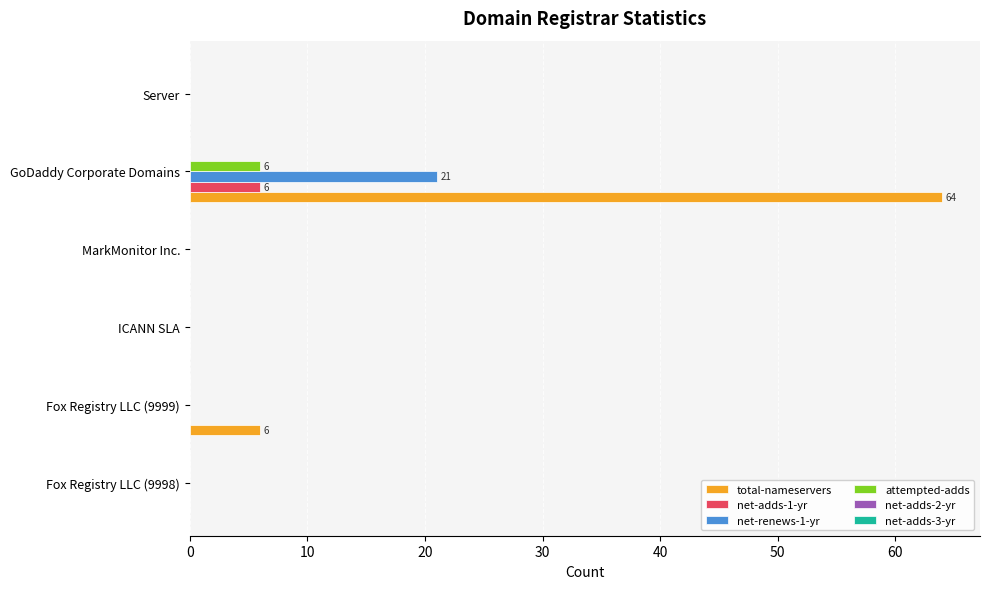

What is the sum of all total-nameservers values?

70